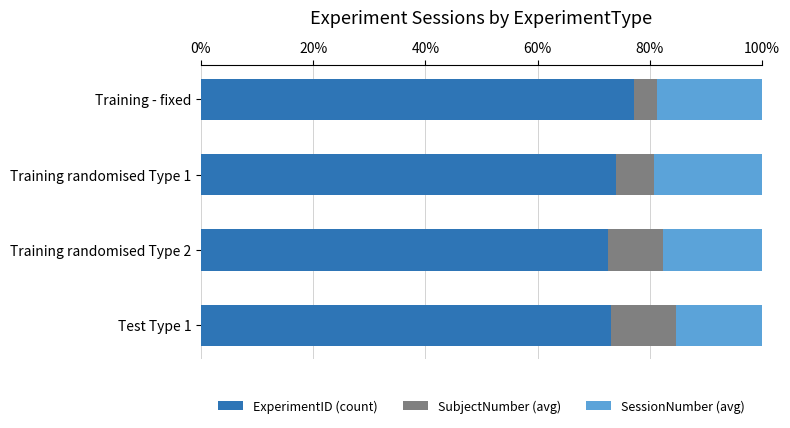

How many series are shown in this chart?

3